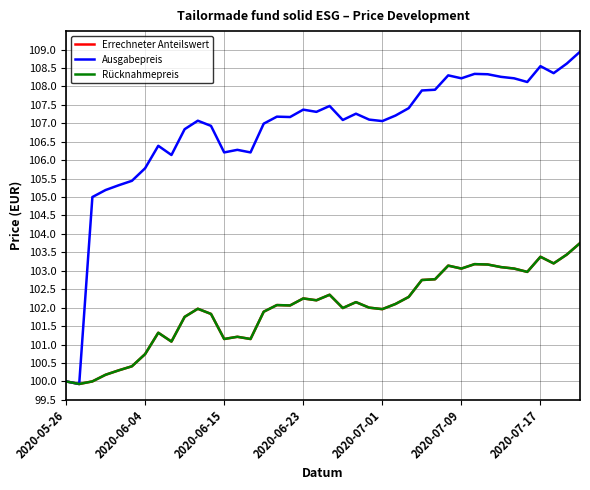

Is this an area chart (filled region under the line)?

No